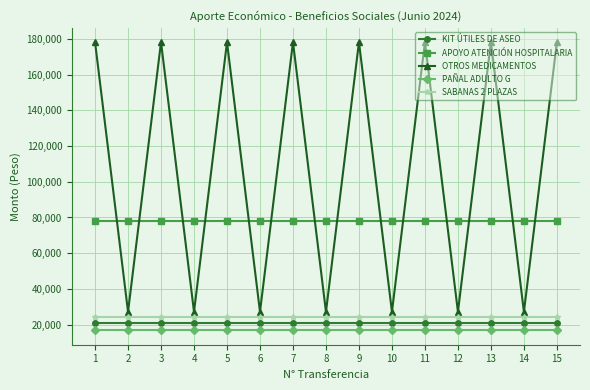

What is the minimum value shown in the chart?

16830